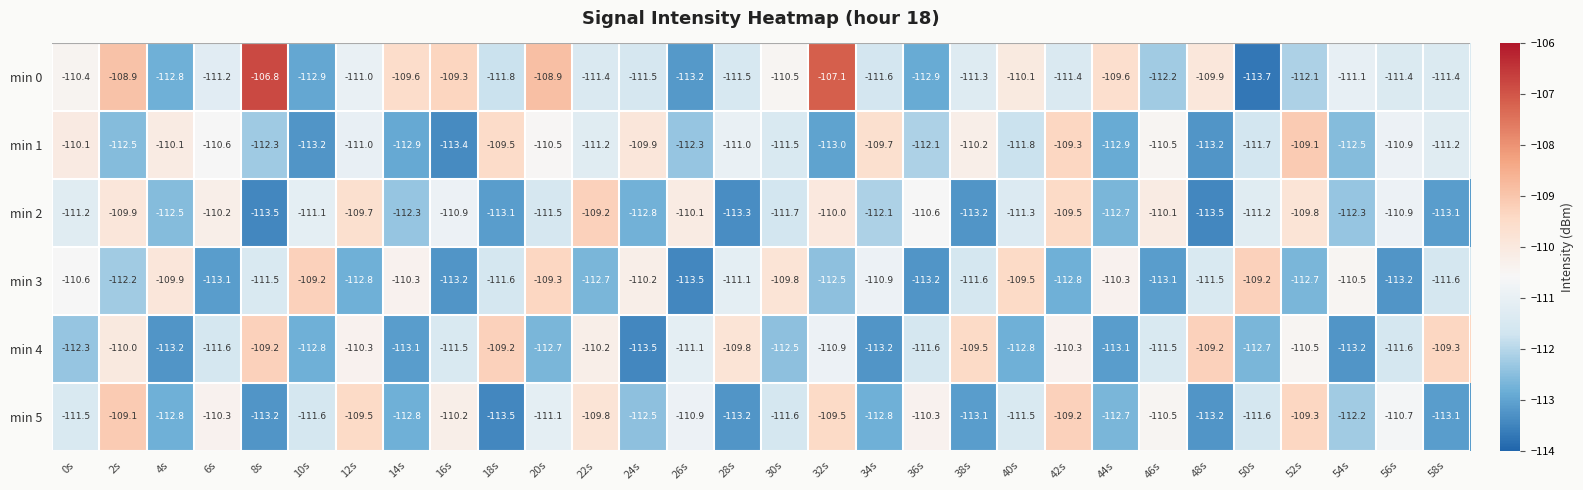

Count the number of categories in the chart.

30